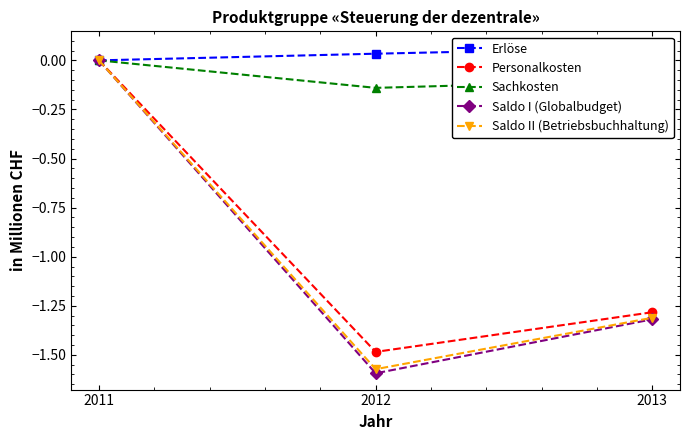

What are all the series names shown in the legend?

Erlöse, Personalkosten, Sachkosten, Saldo I (Globalbudget), Saldo II (Betriebsbuchhaltung)